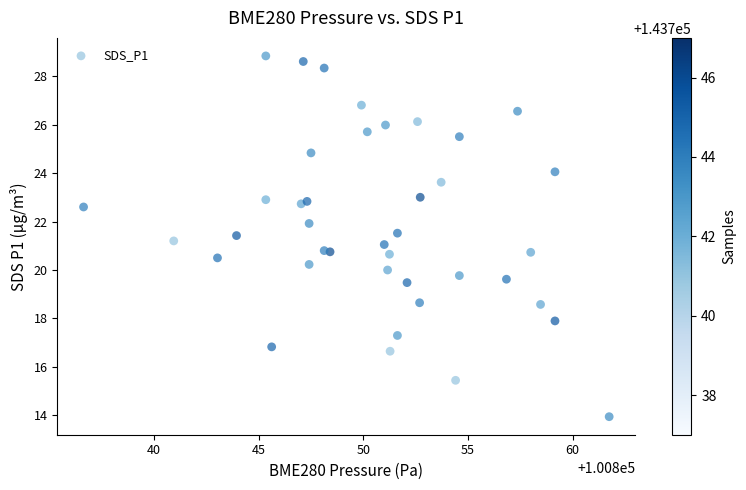

What is the range of Y values (max minus min)?

14.9